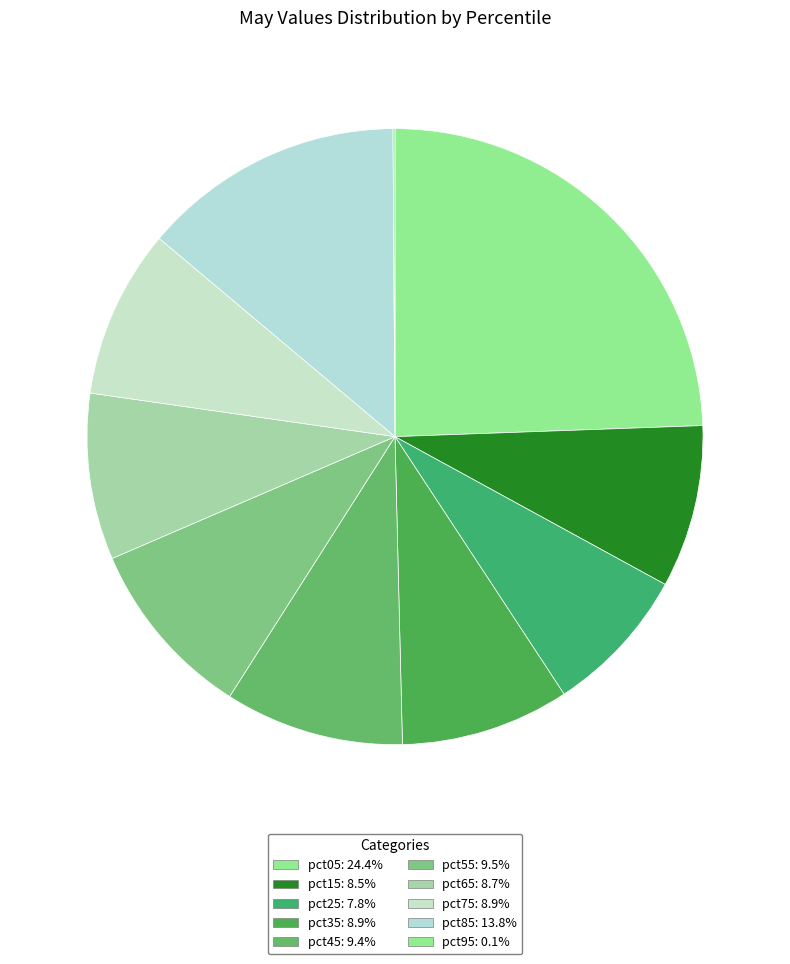

Which slice is the largest?

pct05